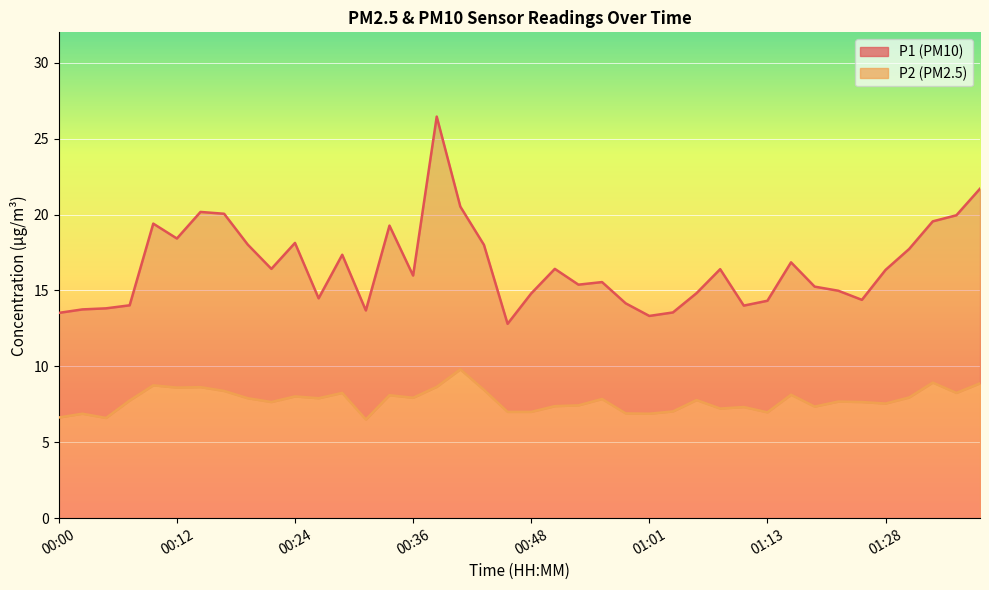

True or false: P1 line and P2 line cross at least once.

False